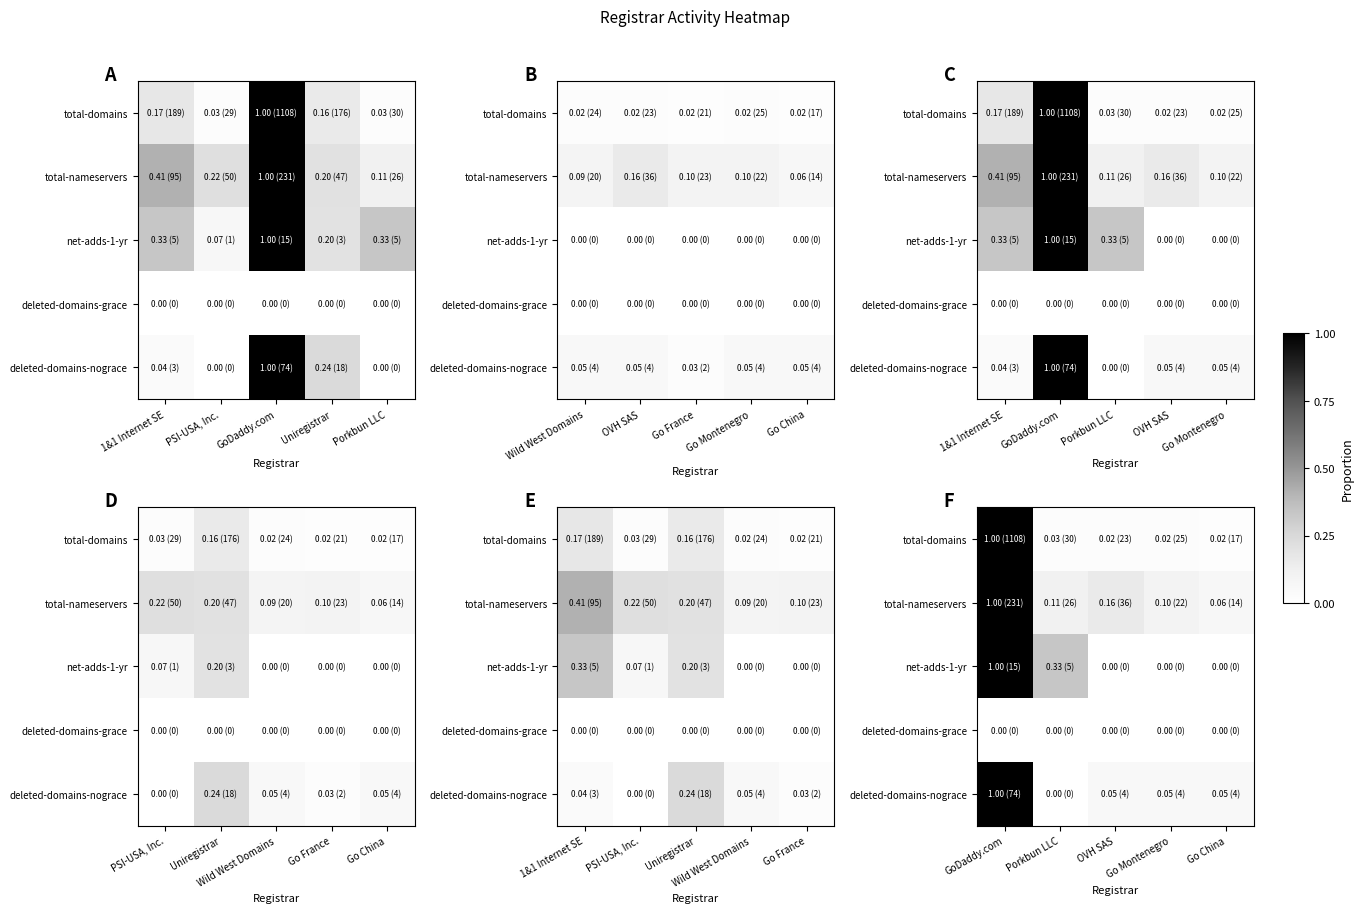

What is the difference between the second highest and minimum values in the net-adds-1-yr series?

0.3